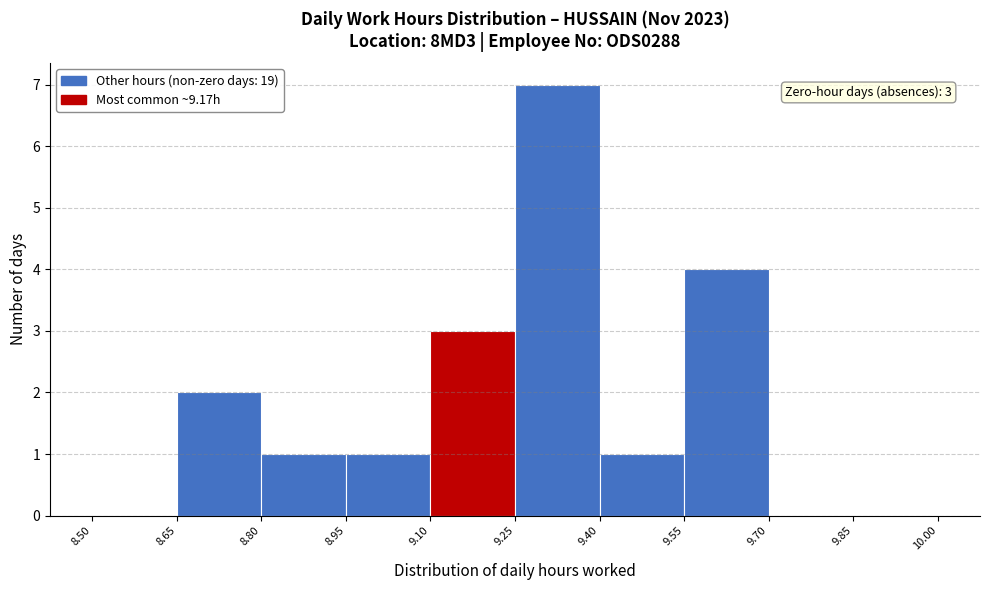

Over which range of the x-axis is the bar tallest?

9.25 to 9.40